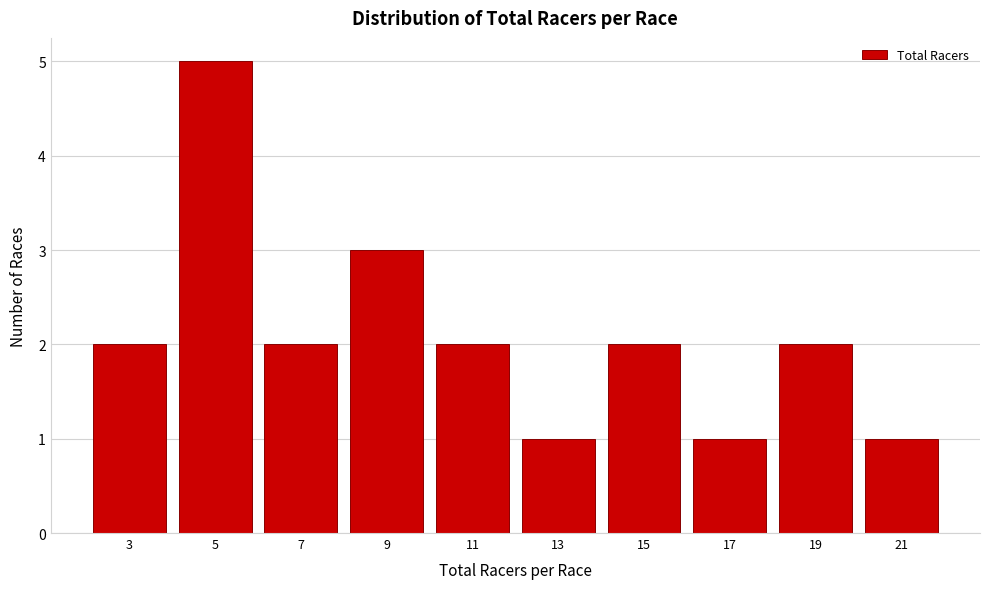

Reading left to right, list all the values displayed in this chart.

2	5	2	3	2	1	2	1	2	1